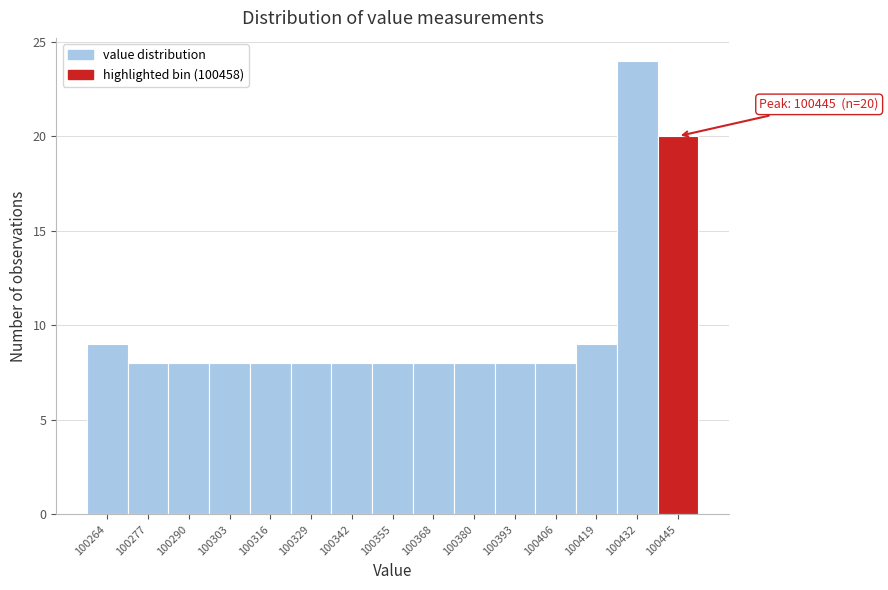

Reading right to left, extract all data points from this chart.

100445=20	100432=24	100419=9	100406=8	100393=8	100380=8	100368=8	100355=8	100342=8	100329=8	100316=8	100303=8	100290=8	100277=8	100264=9